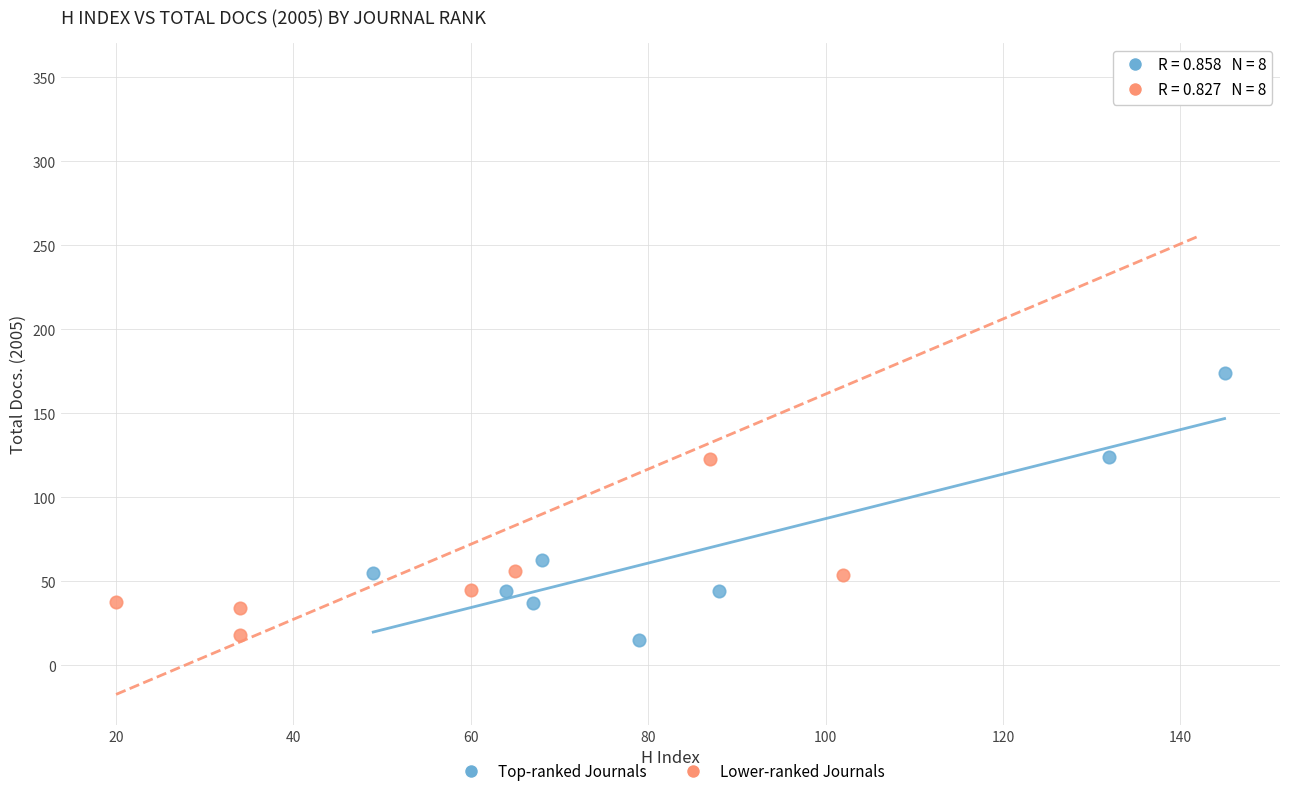

Which series has the largest Y range (max minus min)?

Lower-ranked Journals